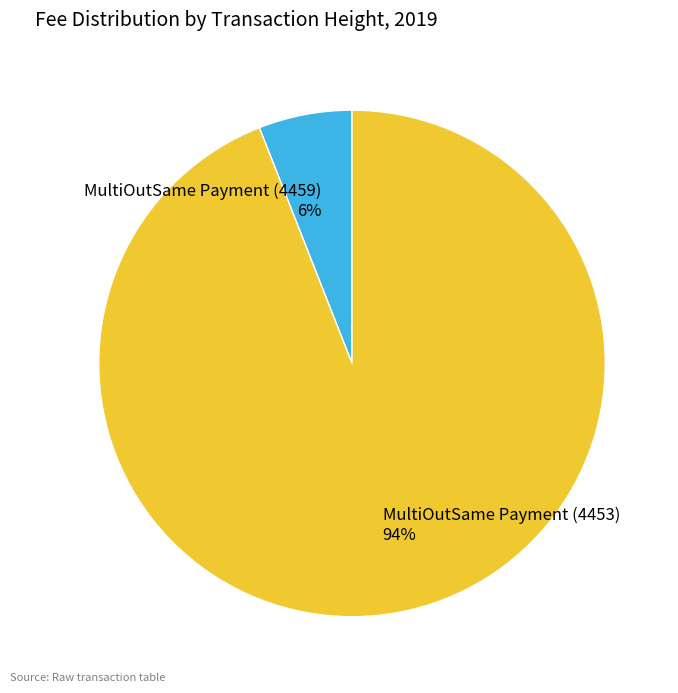

Which slice is the smallest?

MultiOutSame Payment (4459)